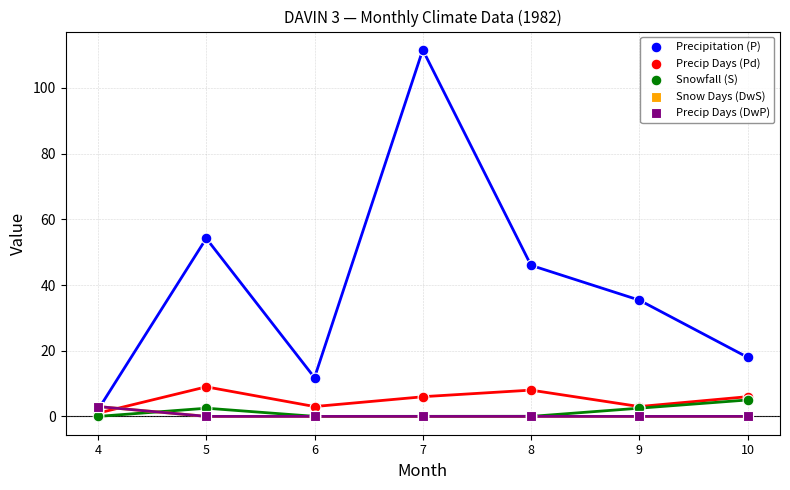

What are all the series names shown in the legend?

Precipitation (P), Precip Days (Pd), Snowfall (S), Snow Days (DwS), Precip Days (DwP)